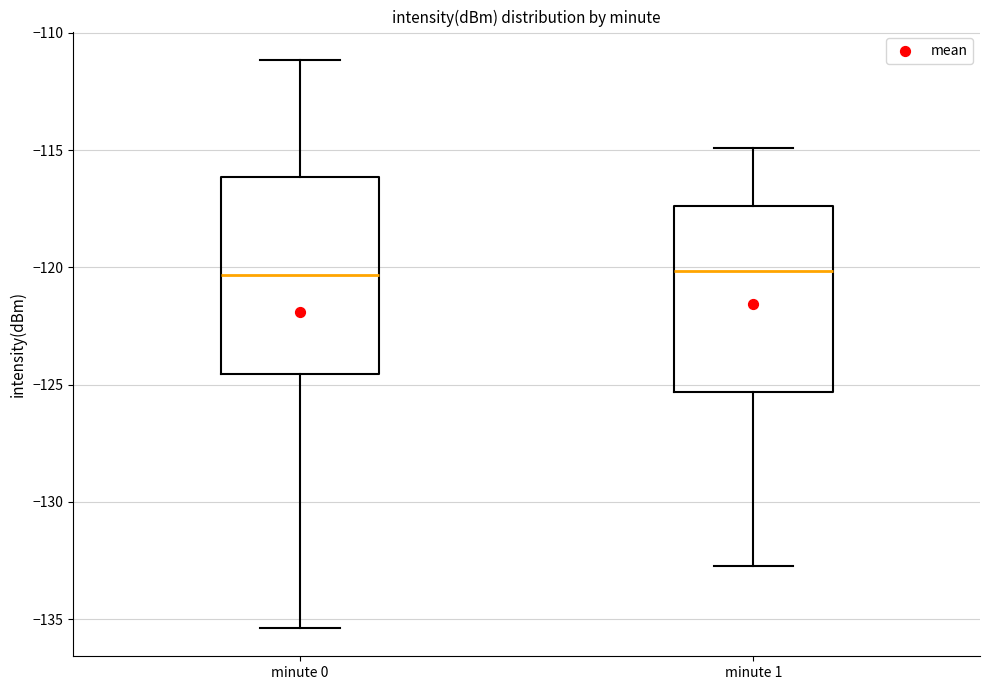

Reading left to right, read every box against the y-axis: the position of its median line, the range the box covers, and the ends of its whiskers. The values are not printed on the chart, so give them approximately, as read against the axis.

minute 0: median -120.5, box -124.5 to -116.0, whiskers -135.5 to -111.0
minute 1: median -120.0, box -125.5 to -117.5, whiskers -132.5 to -115.0